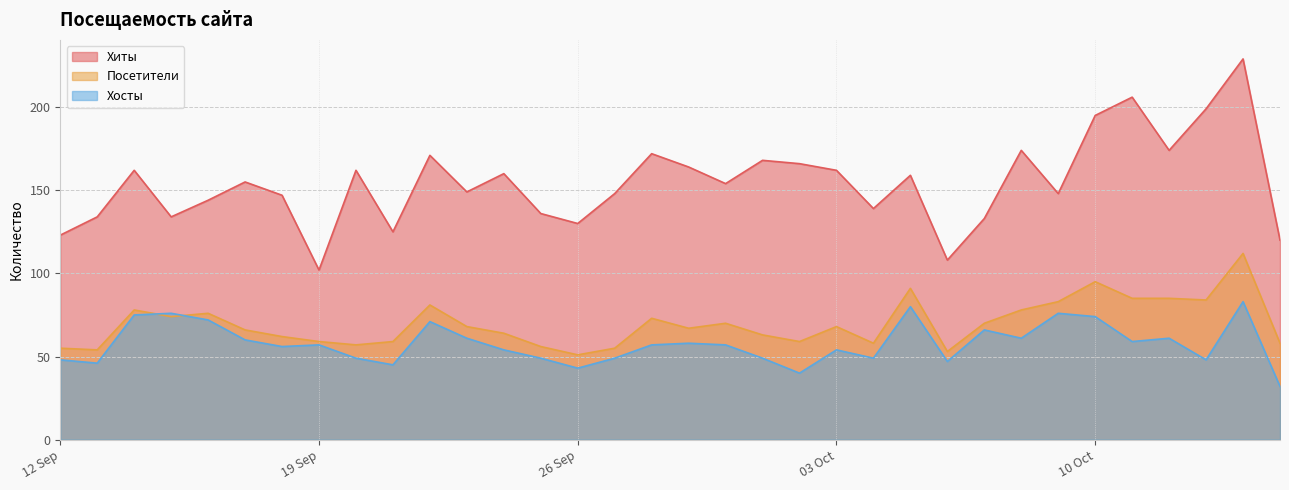

What is the label of the 23rd point from the left?

2023-10-04